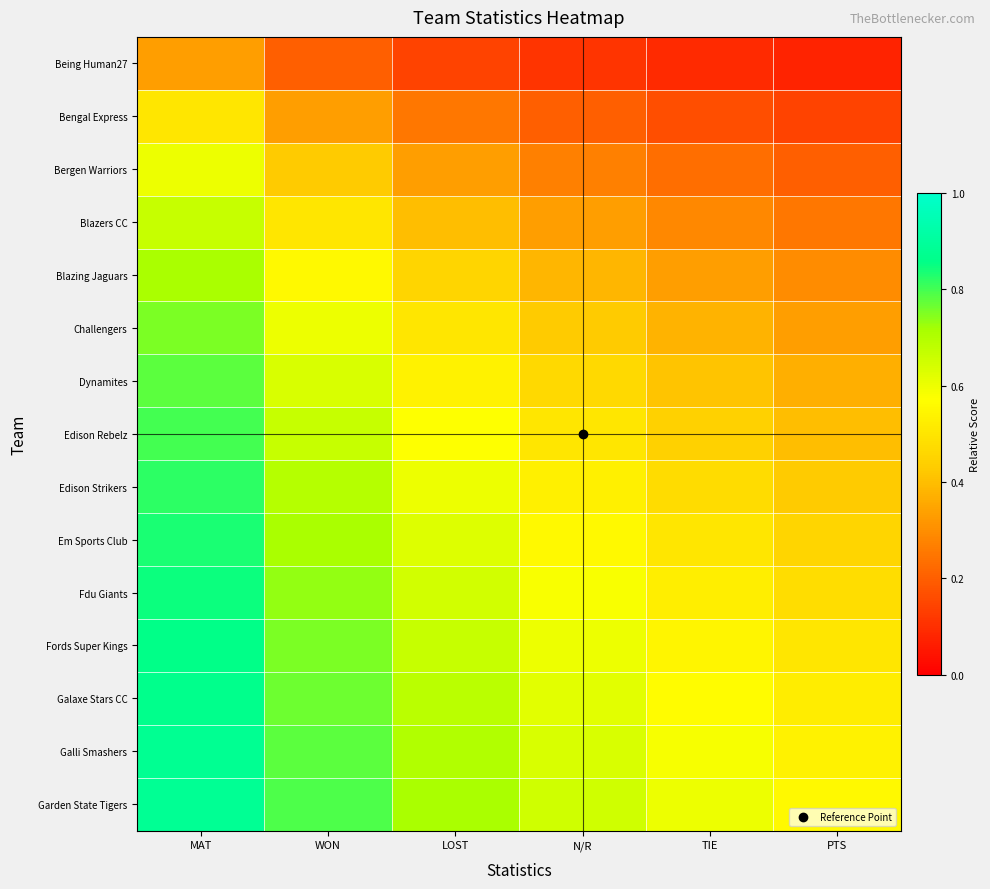

Which series has the largest total across all categories?

Garden State Tigers